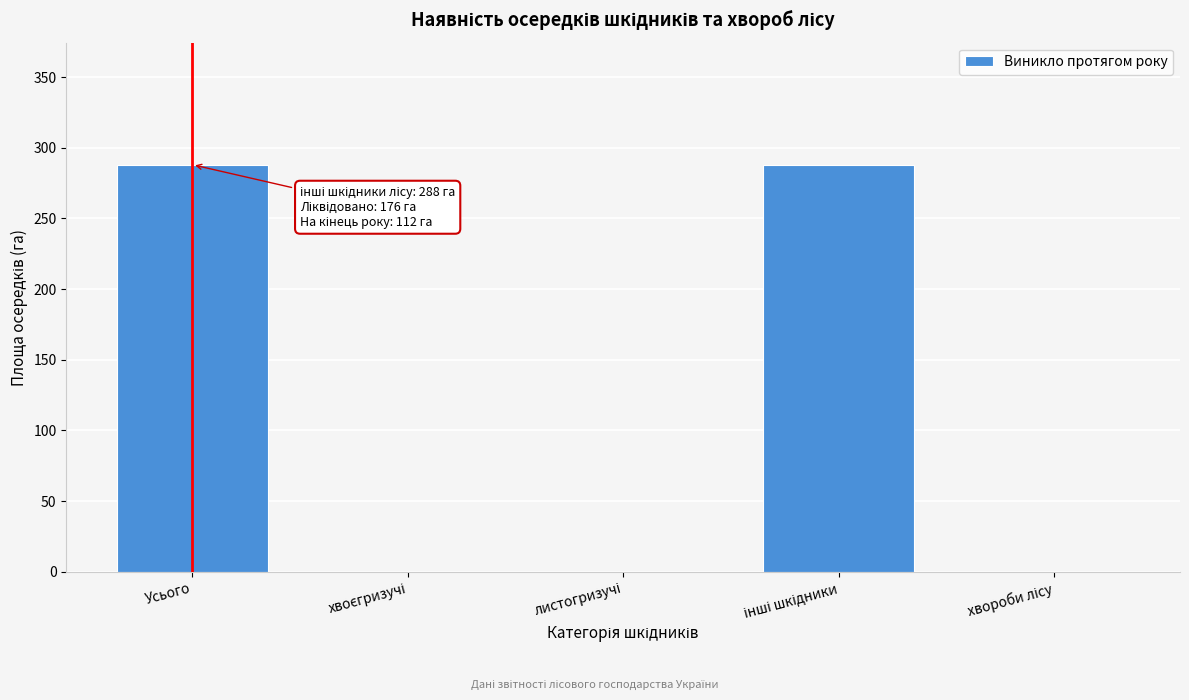

What is the greatest value displayed?

288